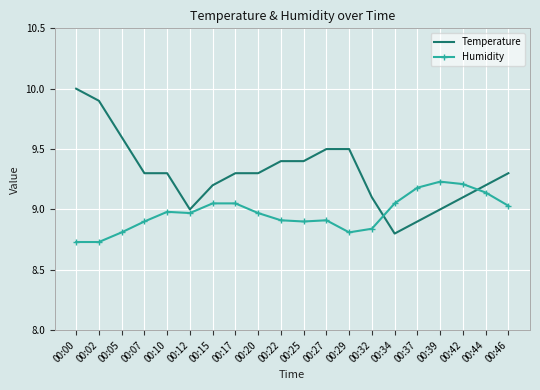

Which label corresponds to the largest value in the chart?

00:00